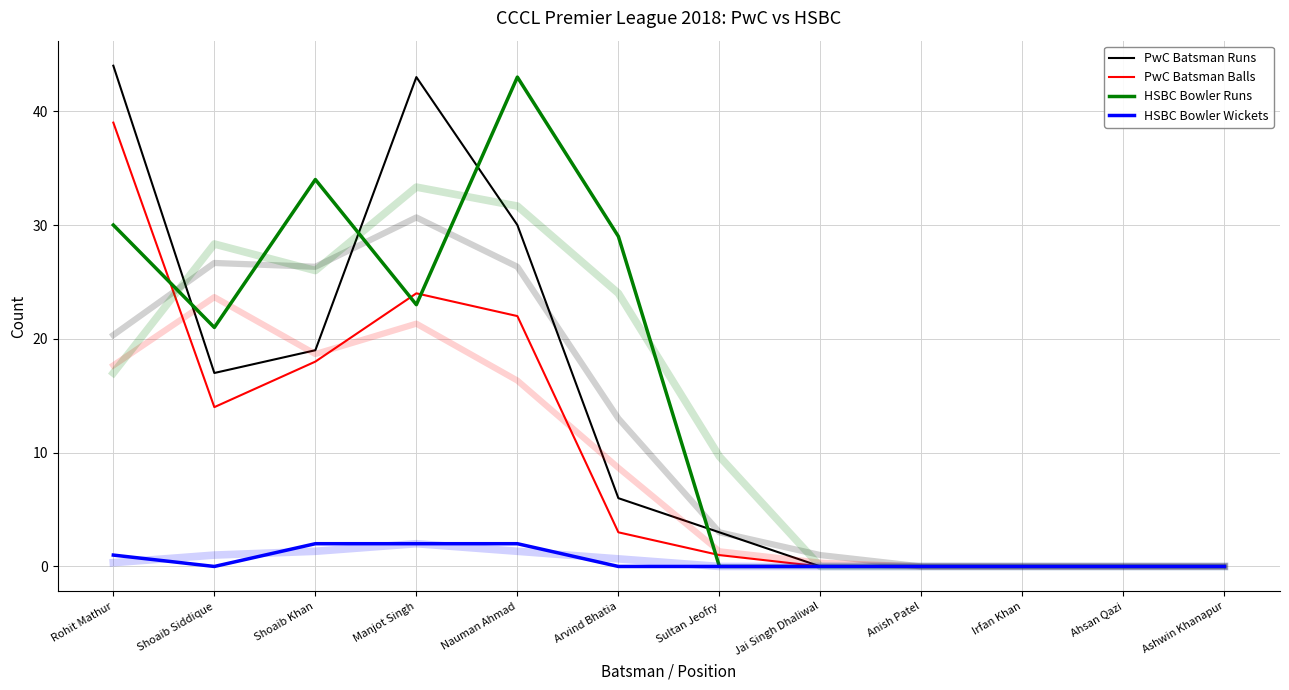

Does the chart display data point markers on the line(s)?

No